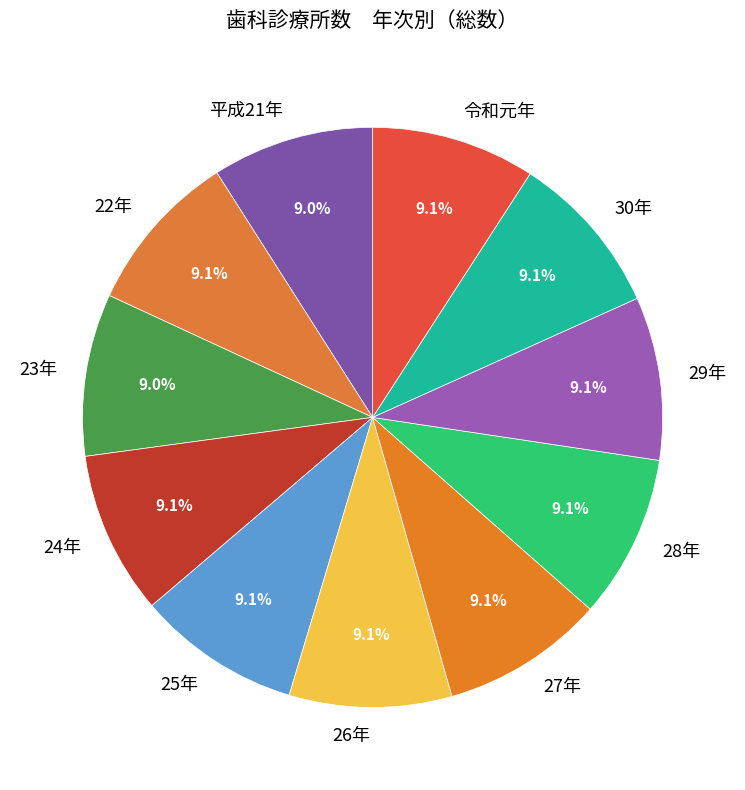

Does any single category account for the majority?

No